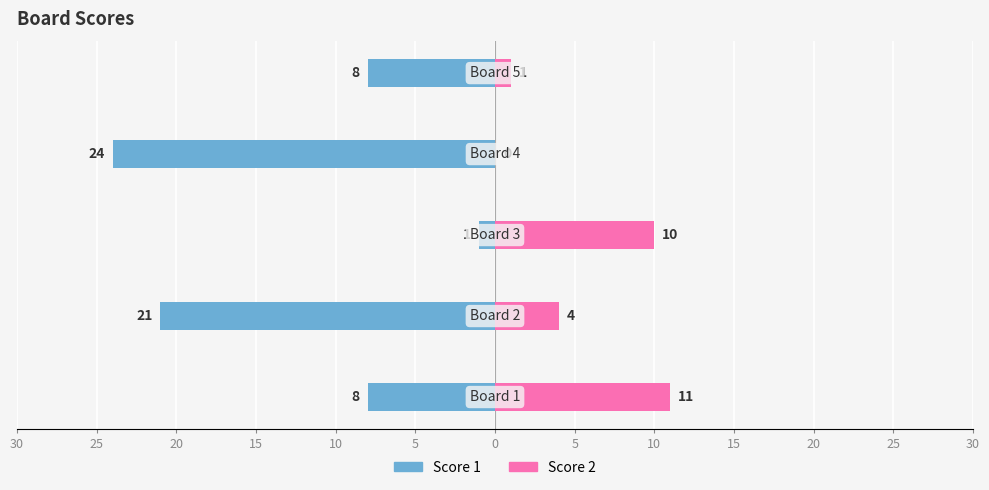

What is the value of the Score 2 bar at the 2nd from the left?

4